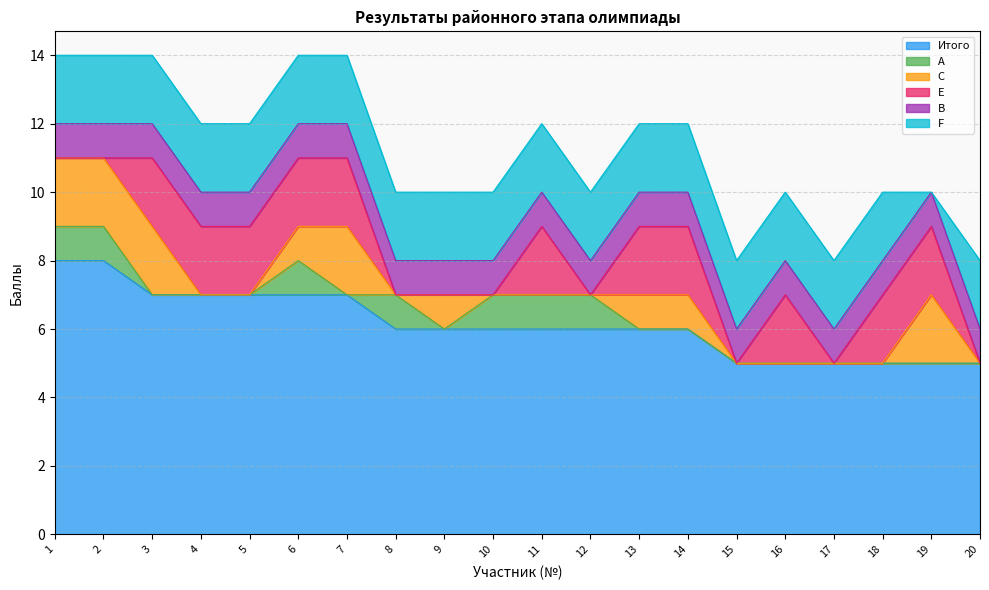

In C, how many points are higher than both neighbors (excluding endpoints)?

3